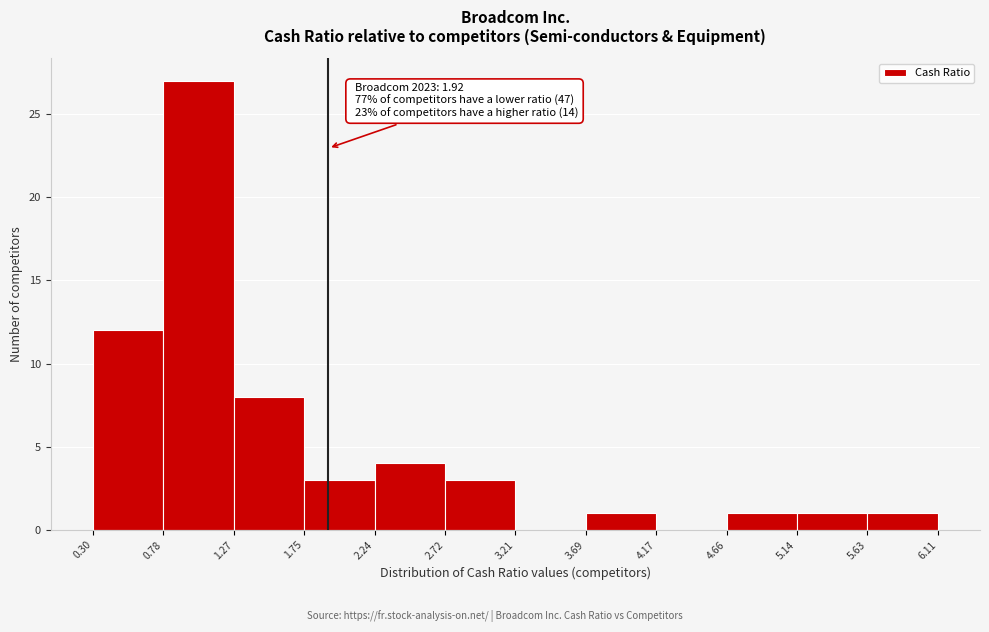

Over which range of the x-axis is the bar tallest?

0.78 to 1.27